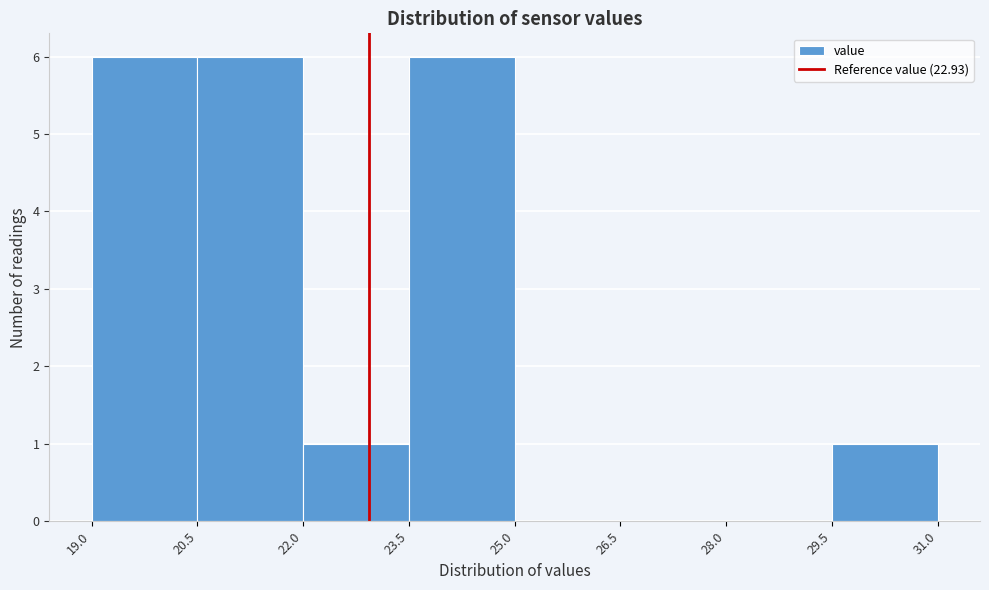

Reading left to right, transcribe this chart: for each bar, give the range it covers on the x-axis and its height. The values are not printed on the chart, so give them approximately, as read against the axis.

19.0 to 20.5: 6
20.5 to 22.0: 6
22.0 to 23.5: 1
23.5 to 25.0: 6
25.0 to 26.5: 0
26.5 to 28.0: 0
28.0 to 29.5: 0
29.5 to 31.0: 1